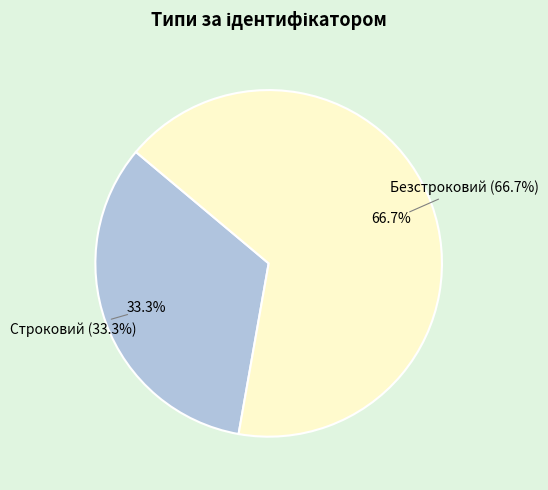

What is the change in value from Строковий to Безстроковий?

+1